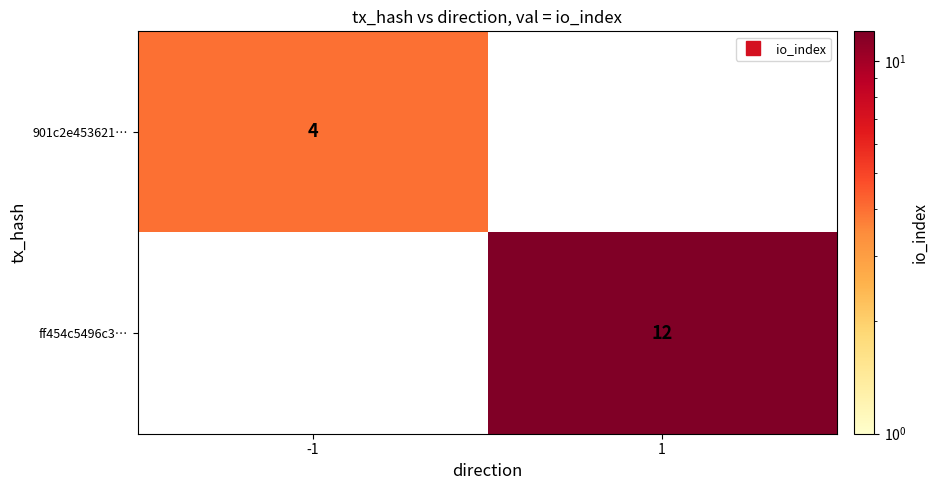

The value of 901c2e453621… at -1 is 4.0. True or false?

True